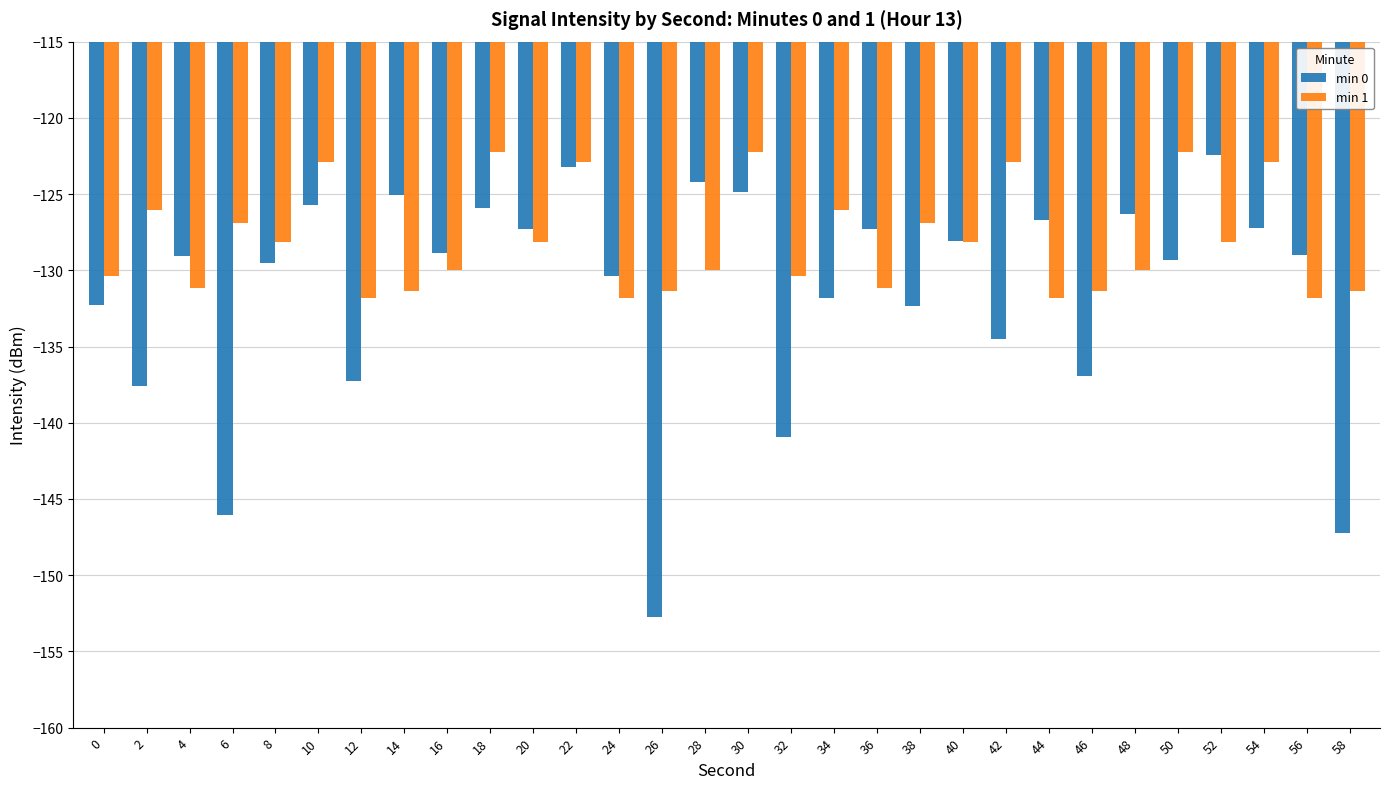

What is the total value across all series at 12?

-269.1